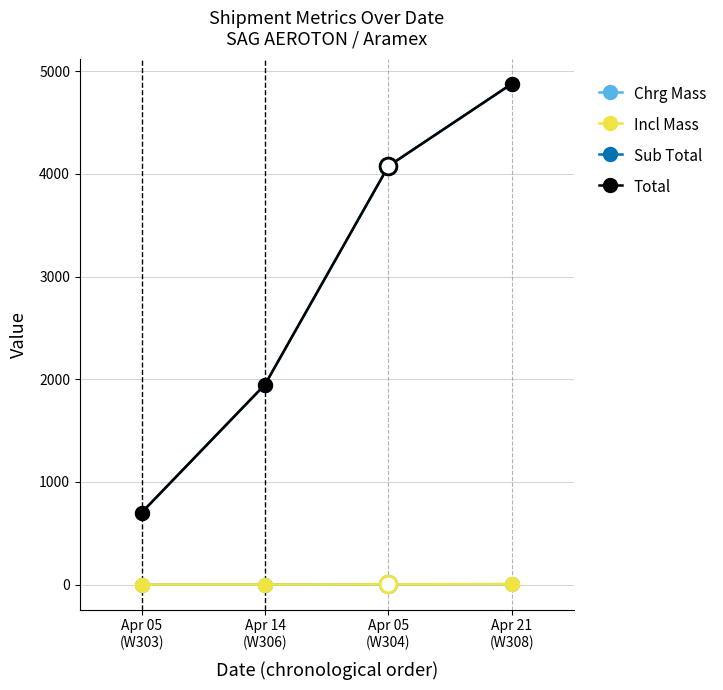

Reading left to right, list all the values displayed in this chart.

Chrg Mass: 1.0	1.2	3.7	4.9
Incl Mass: 1.0	1.2	3.7	4.9
Sub Total: 701.1	1948.5	4075.8	4877.7
Total: 701.1	1948.5	4075.8	4877.7